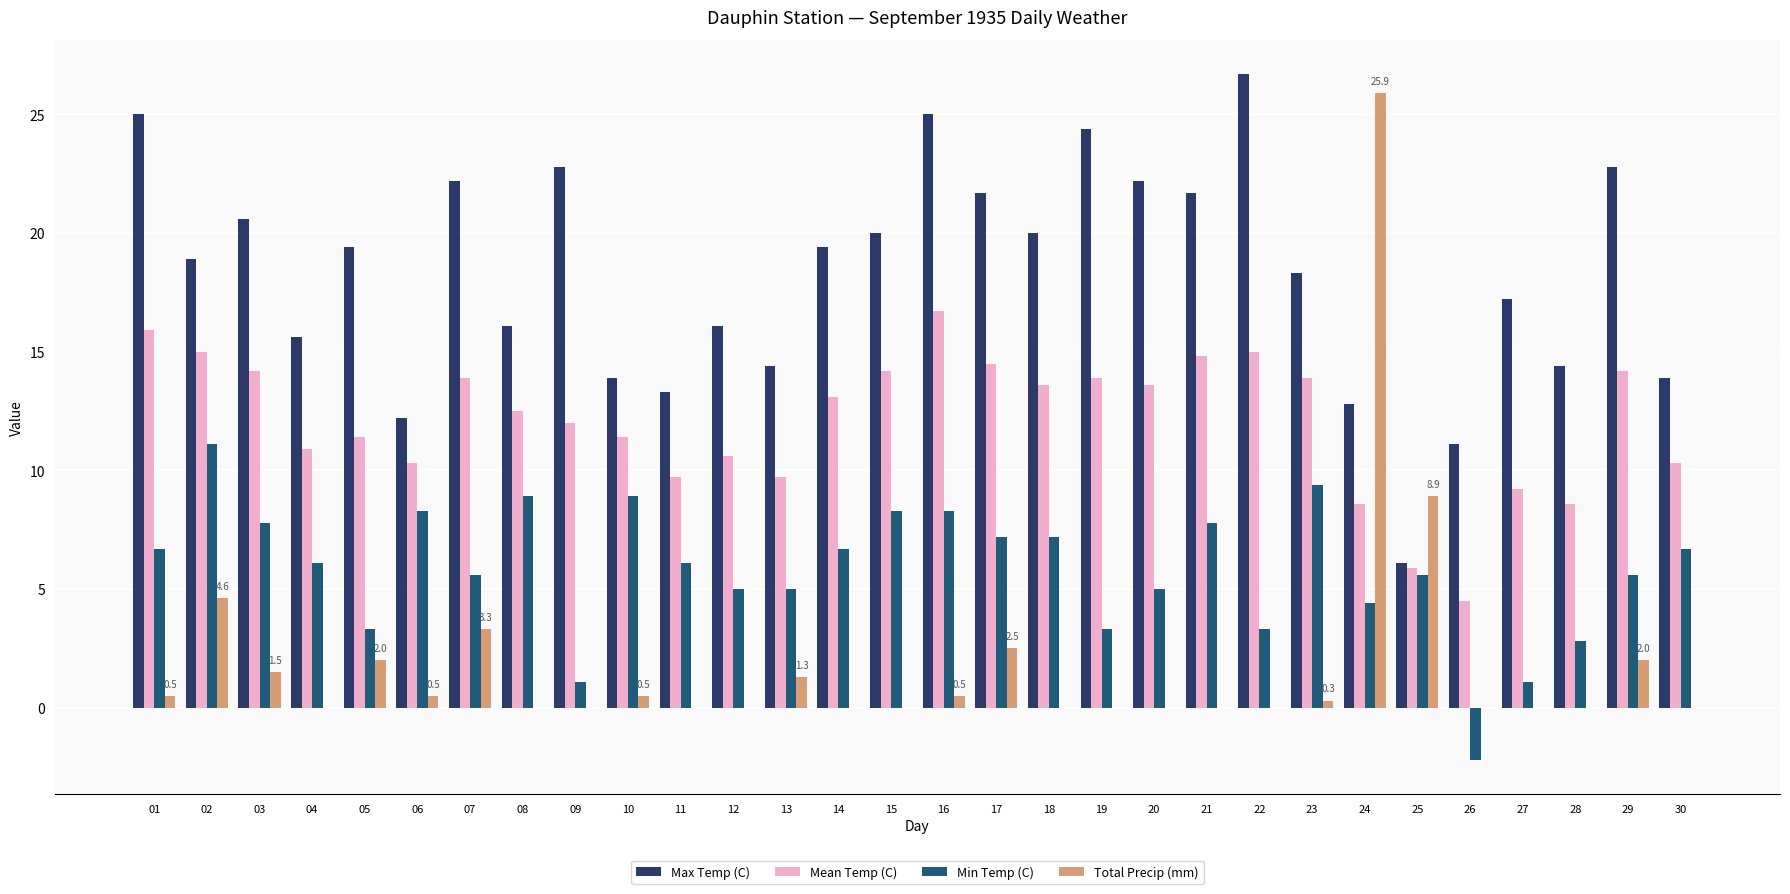

At which label does Mean Temp (C) first exceed 13?

01